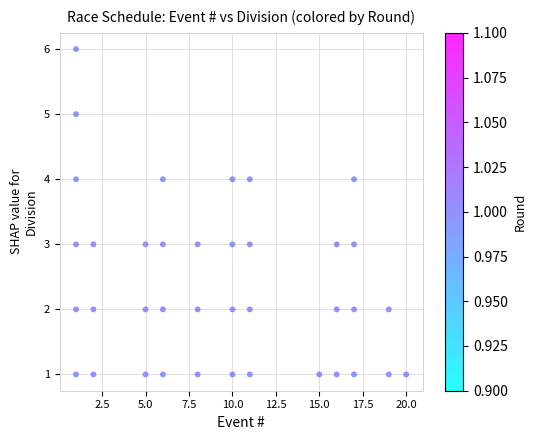

What is the range of Y values (max minus min)?

5